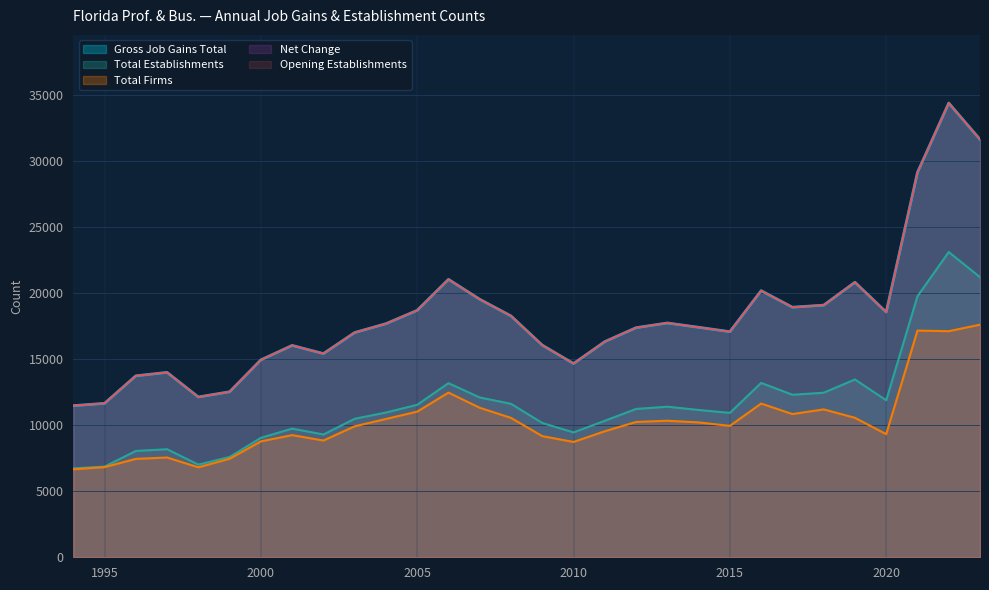

How many values in the Gross Job Gains Total series exceed 17431?

14